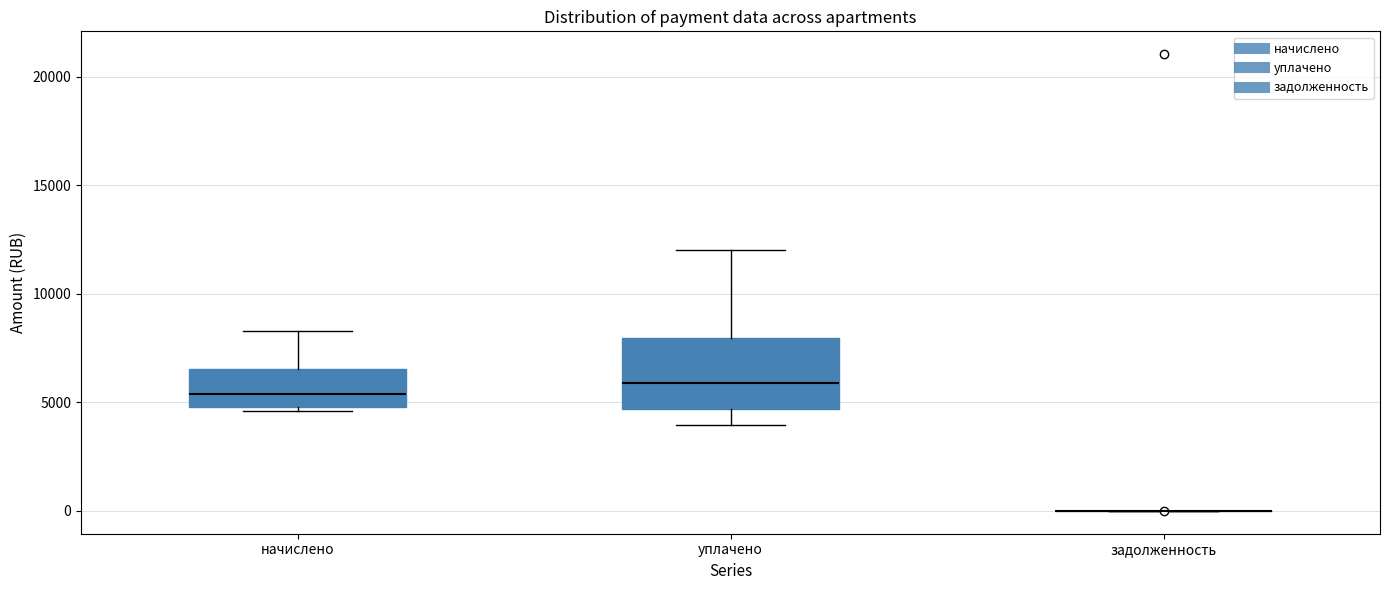

Comparing the boxes themselves (not the whiskers), which one is the tallest?

уплачено